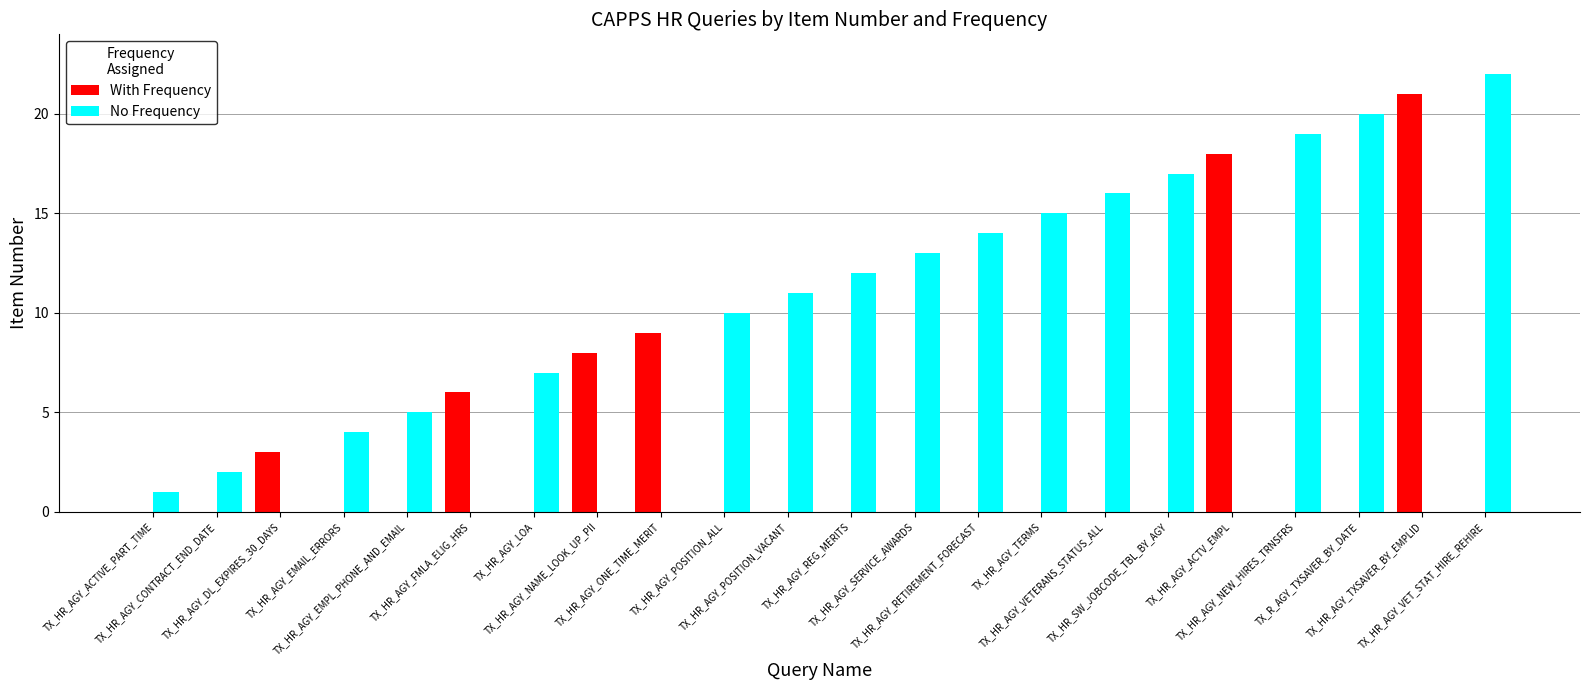

What is the greatest value displayed?

22